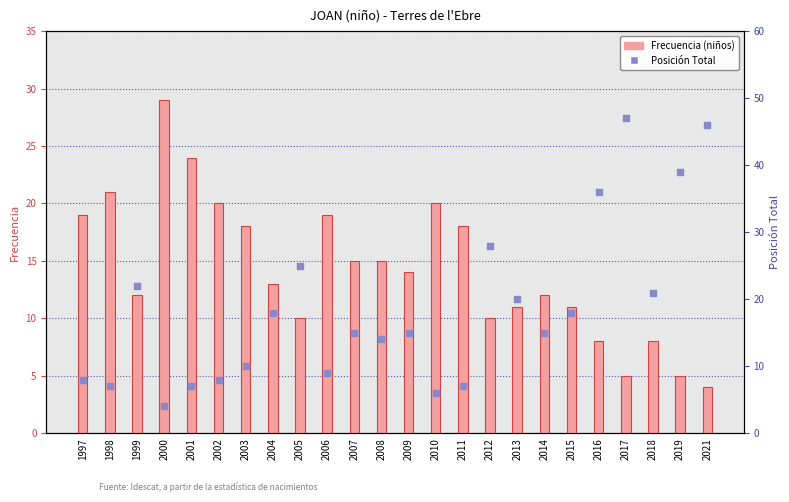

What are all the series names shown in the legend?

Frecuencia, Posición Total